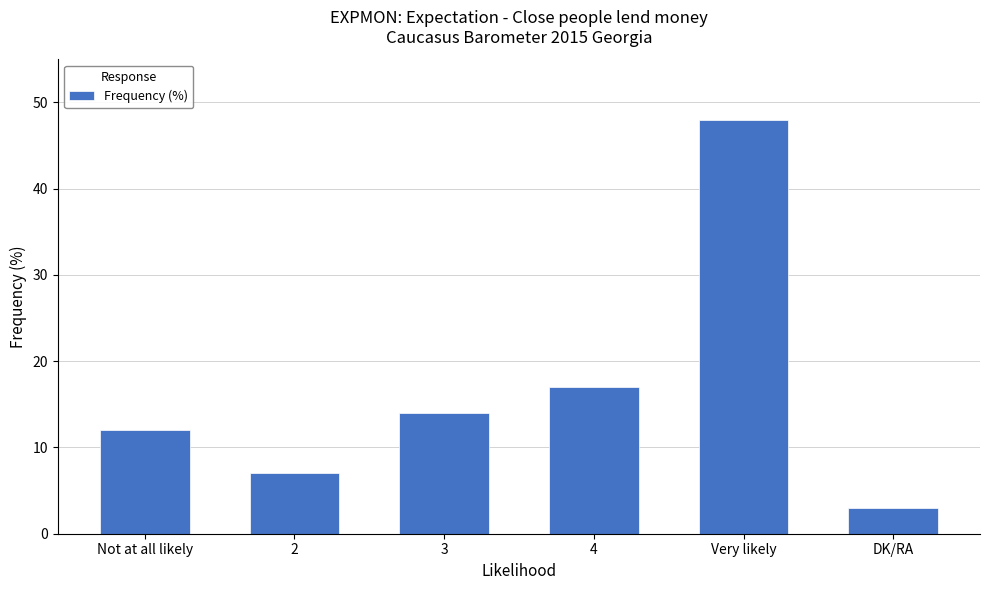

The value at Very likely is 48. True or false?

True